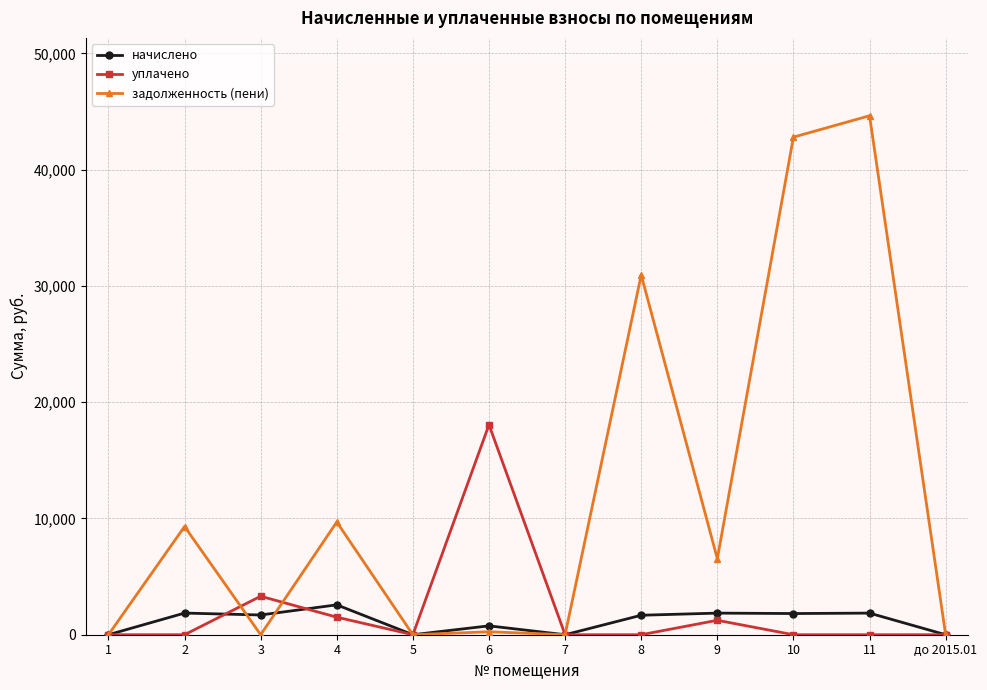

True or false: начислено has more than 0 points higher than both neighbors.

True